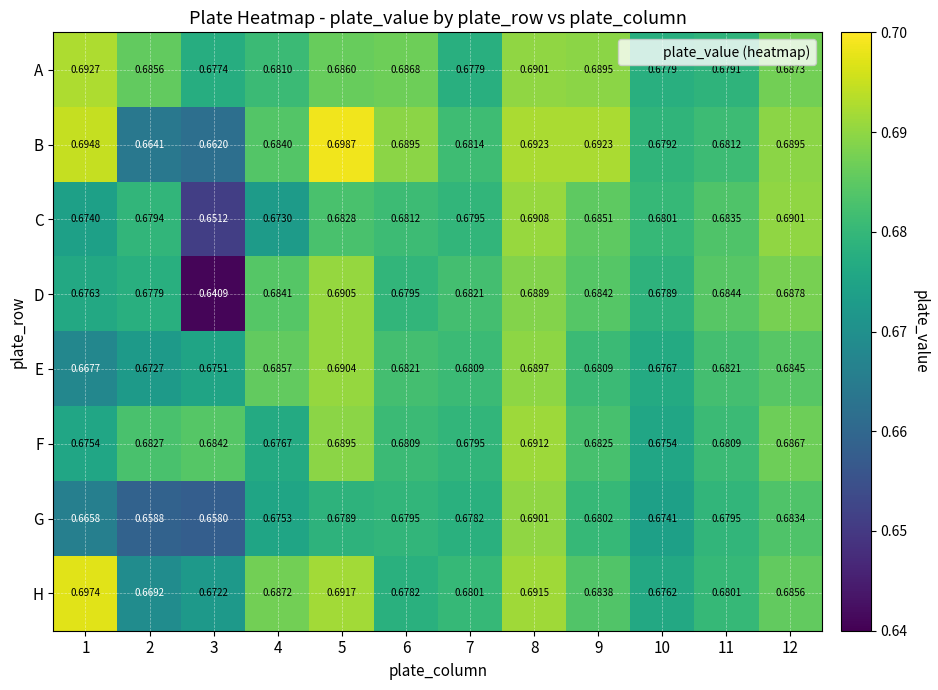

Rank the series at 9 from highest to lowest value.

B, A, C, D, H, F, E, G